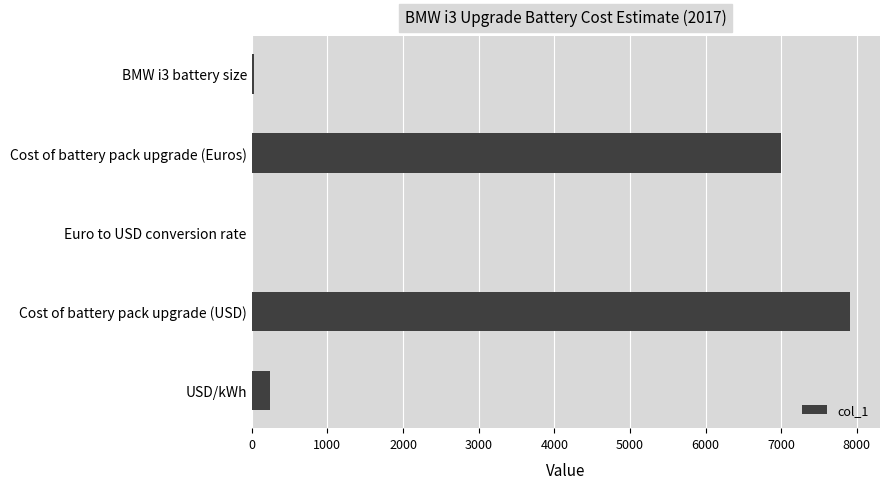

Which label corresponds to the largest value in the chart?

Cost of battery pack upgrade (USD)